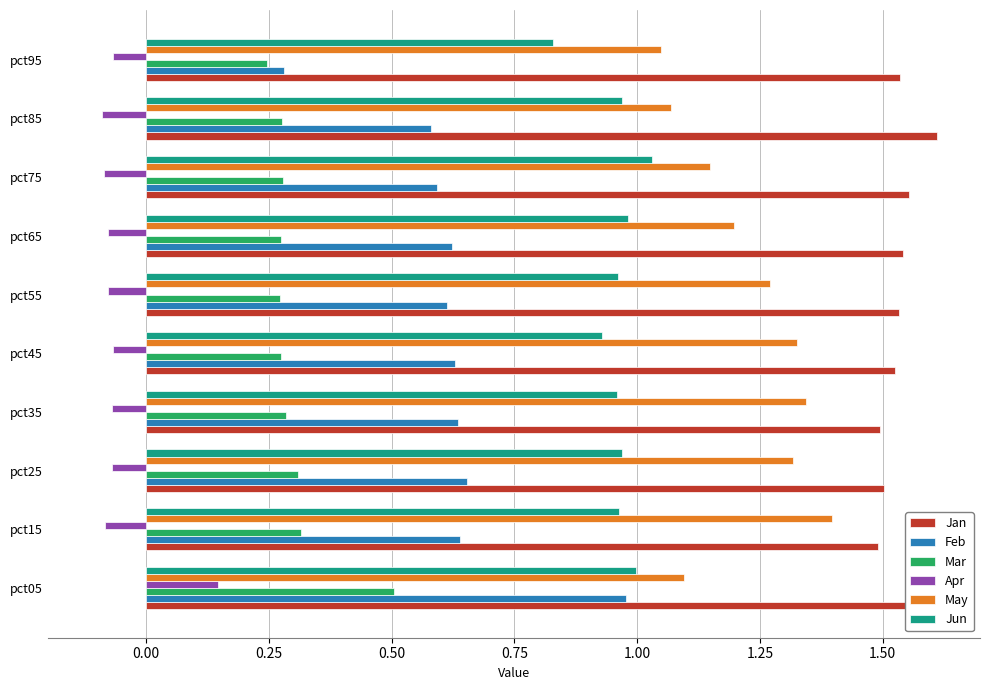

Which series has the largest total across all categories?

Jan